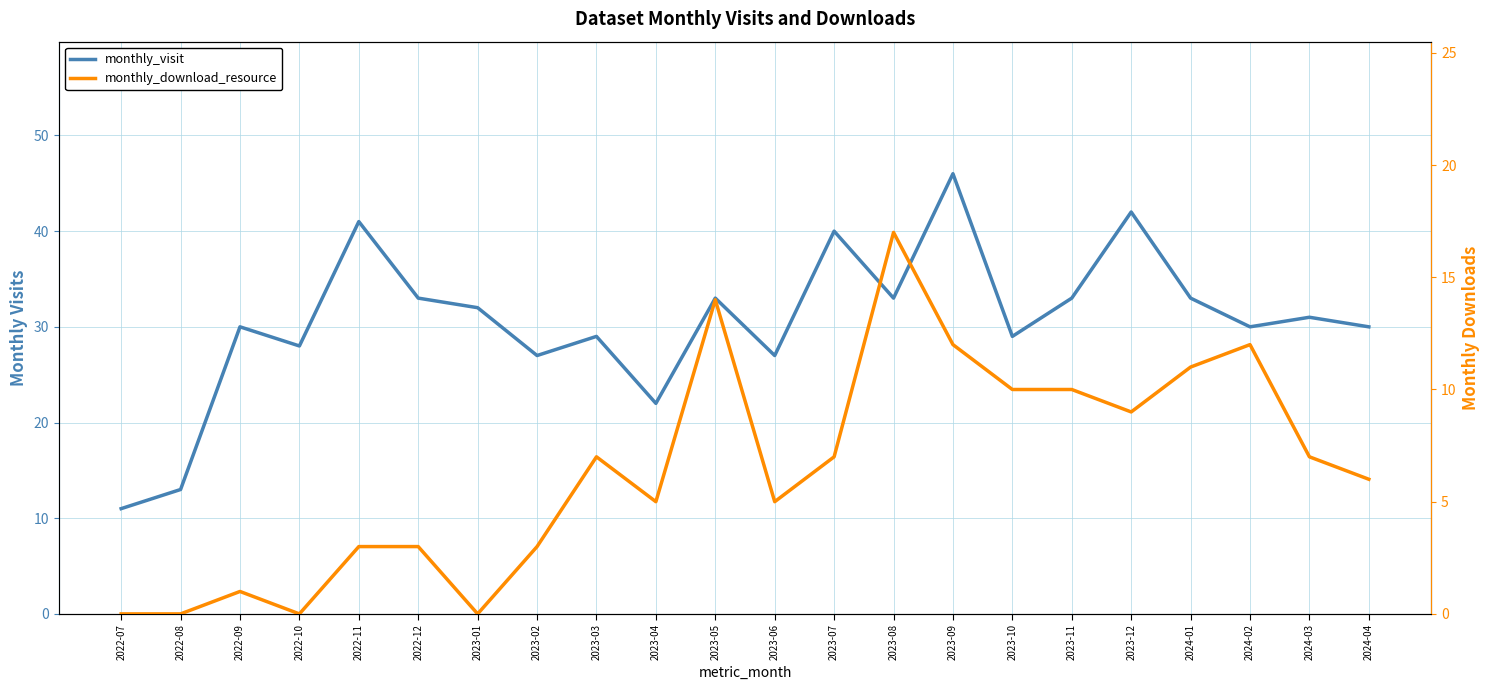

Which series has the largest range (max minus min)?

monthly_visit